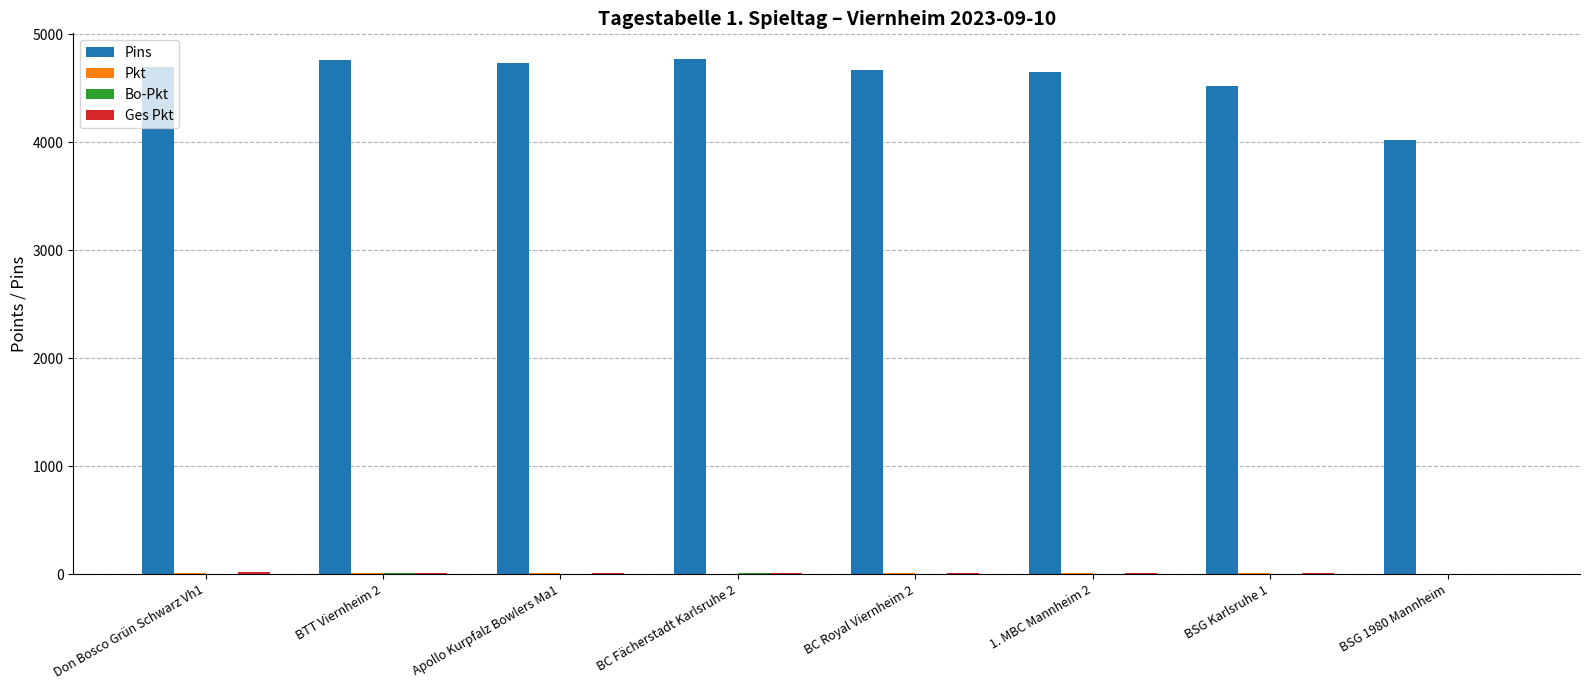

What is the sum of all Pins values?

36813